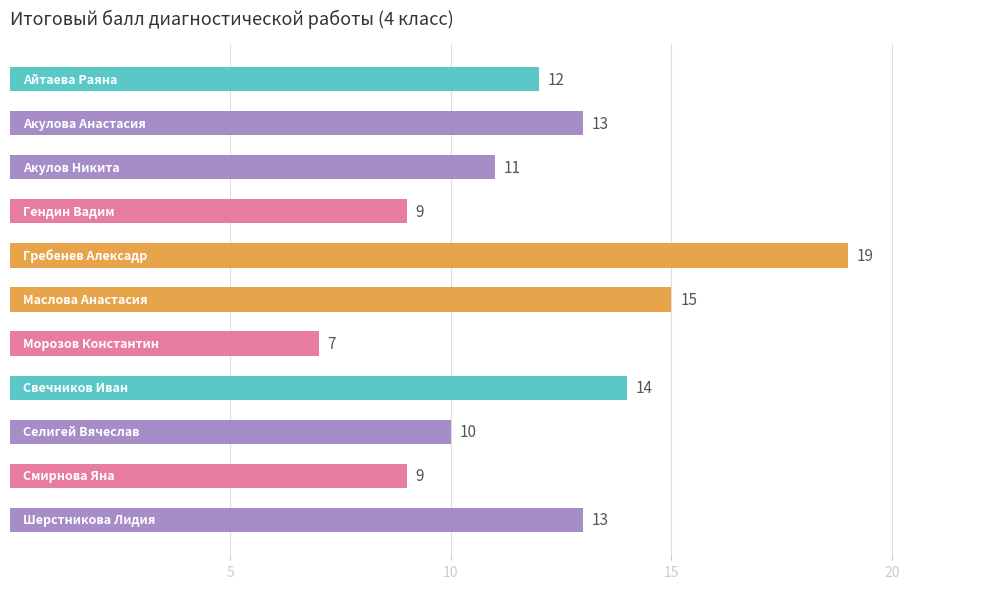

What is the greatest value displayed?

19